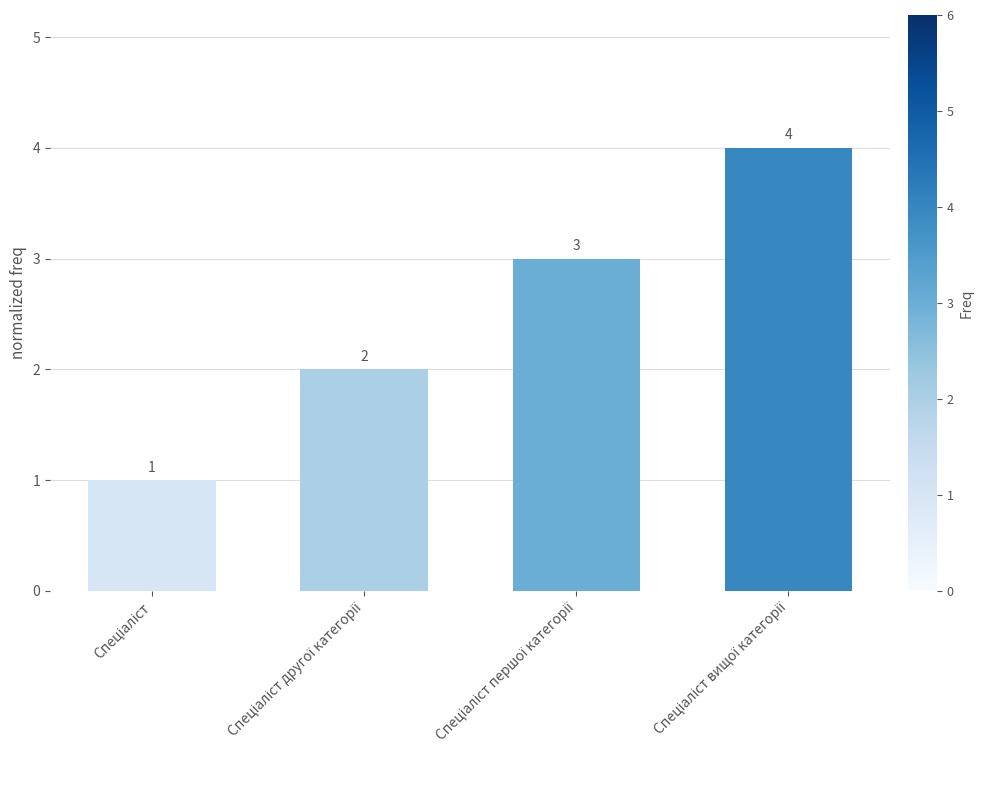

Reading left to right, extract all data points from this chart.

1	2	3	4